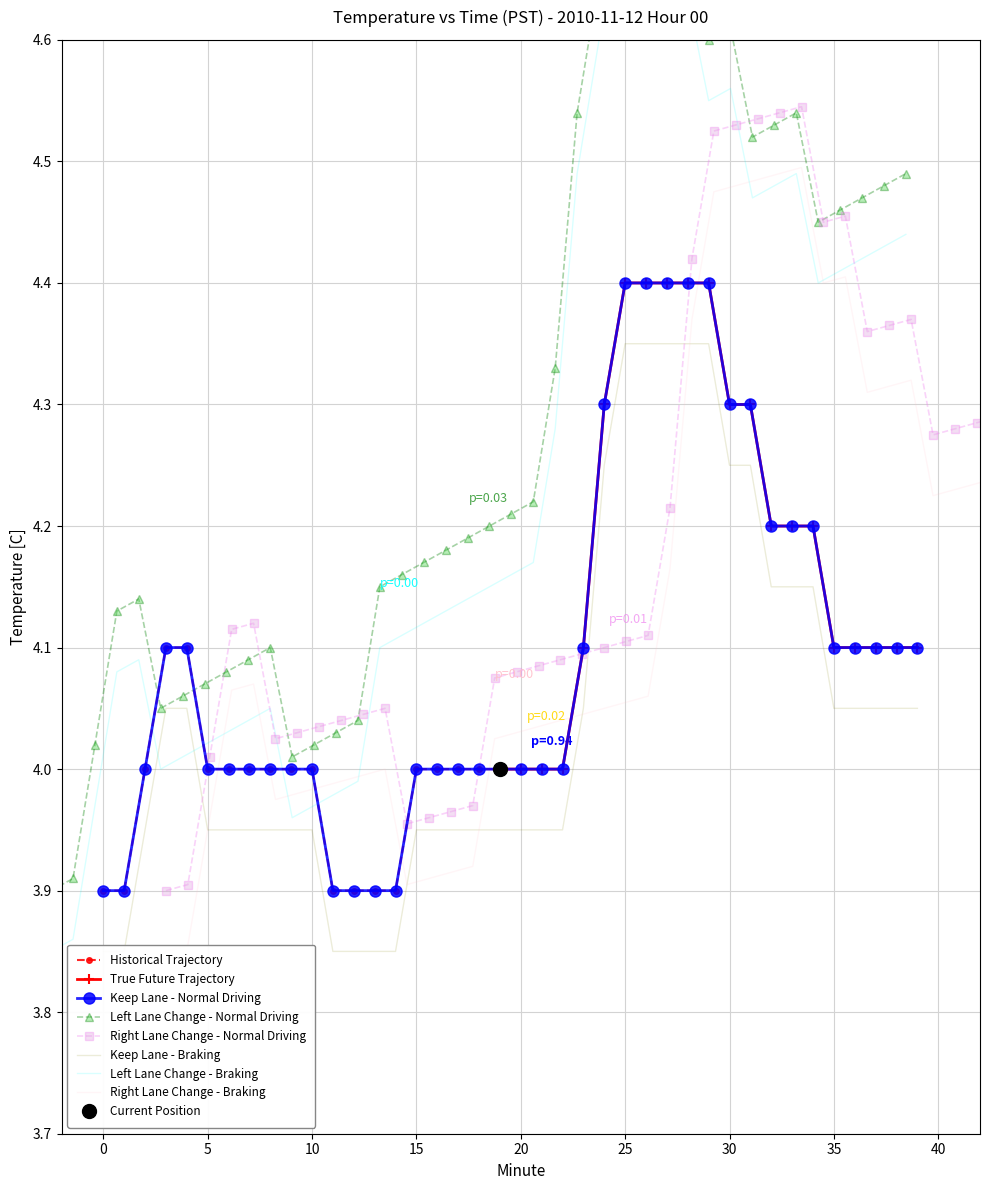

Rank the categories by value from highest to lowest.

25, 26, 27, 28, 29, 24, 30, 31, 32, 33, 34, 3, 4, 23, 35, 36, 37, 38, 39, 2, 5, 6, 7, 8, 9, 10, 15, 16, 17, 18, 19, 20, 21, 22, 0, 1, 11, 12, 13, 14